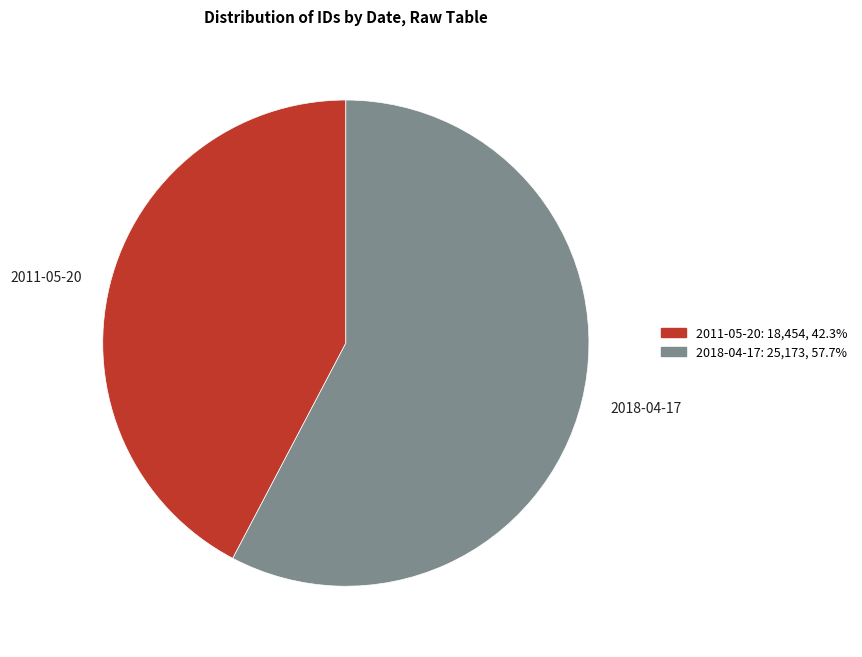

Is the sum of 2018-04-17 and 2011-05-20 greater than half?

Yes